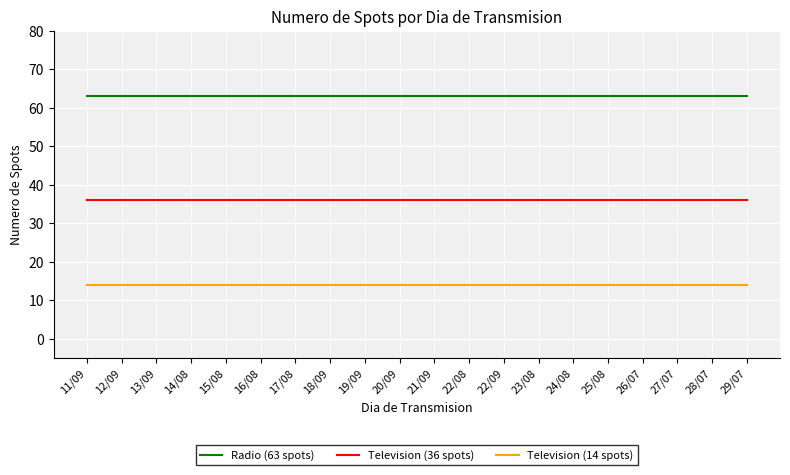

What is the minimum value shown in the chart?

14